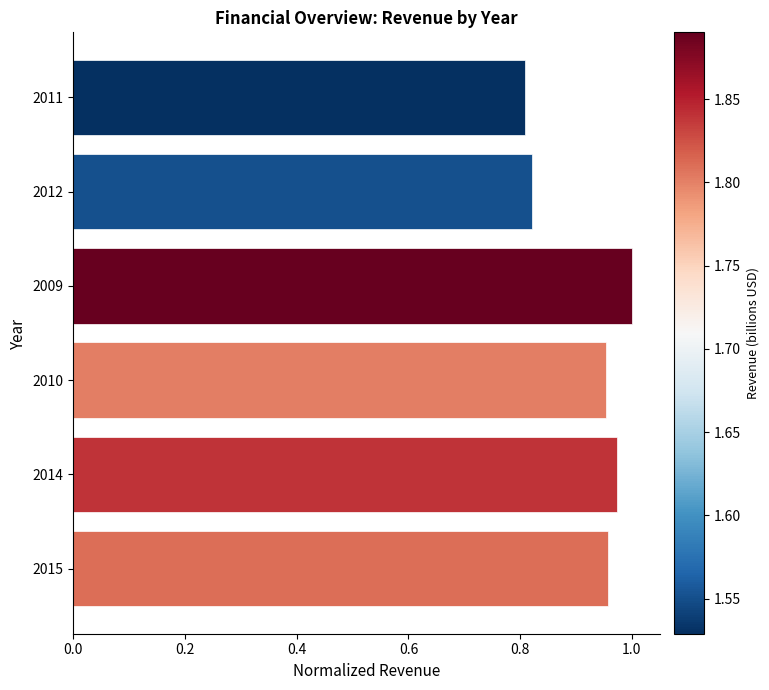

What is the average value?

0.9